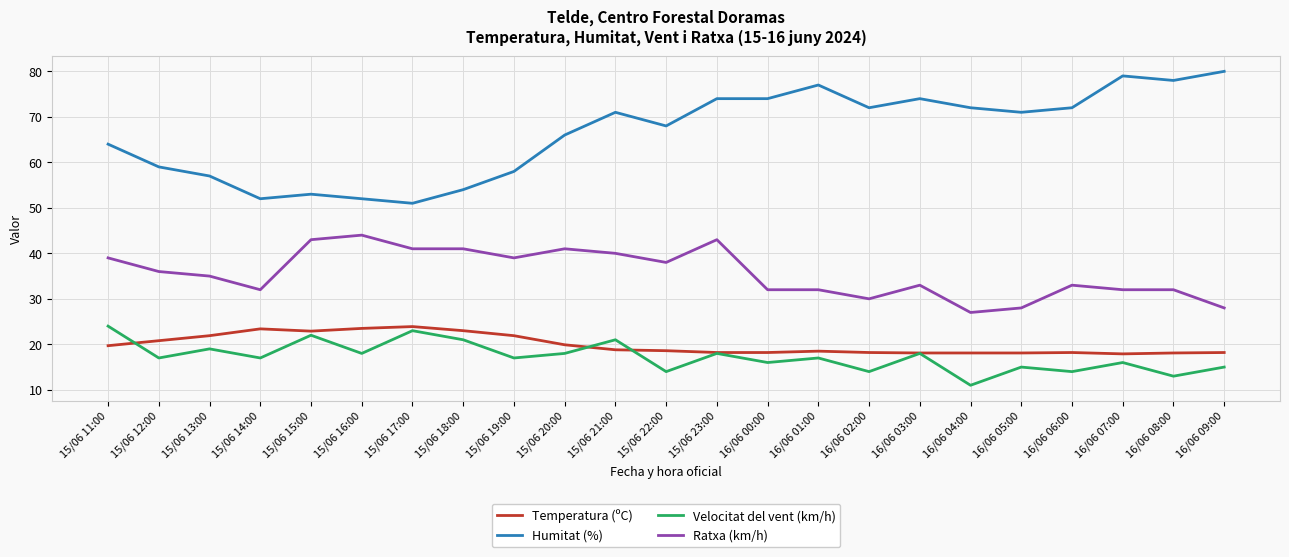

The Ratxa (km/h) series shows 32.0 at 16/06 07:00. True or false?

True